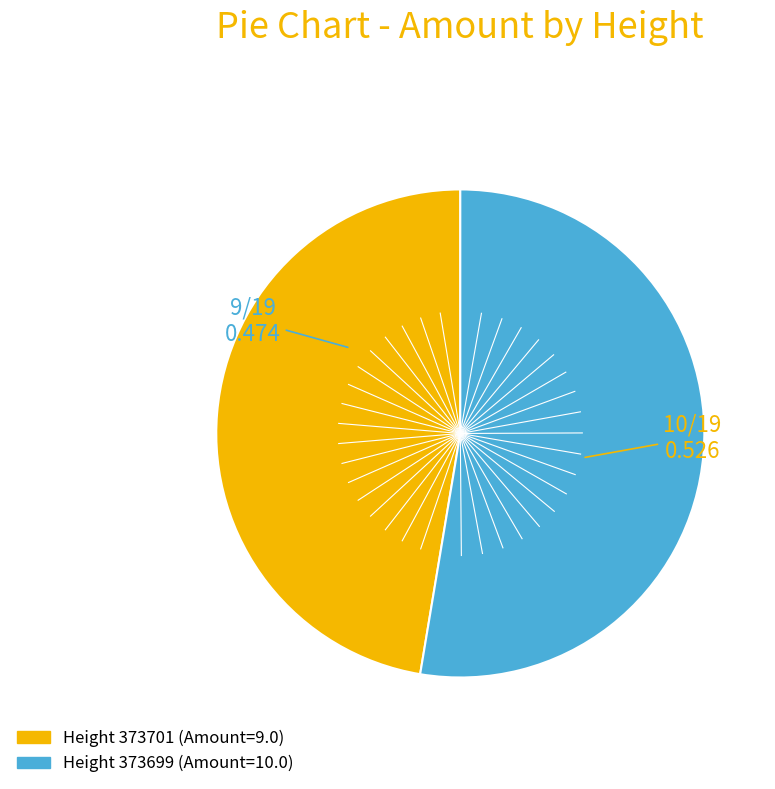

How many slices are in this pie chart?

2